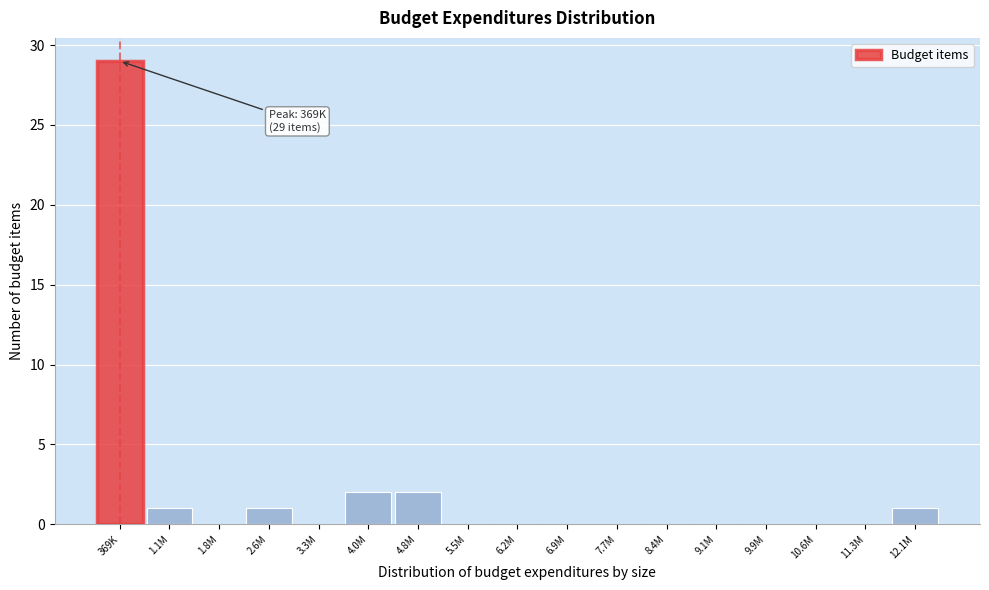

Reading left to right, what are all the values shown in this chart?

369K=29	1.1M=1	1.8M=0	2.6M=1	3.3M=0	4.0M=2	4.8M=2	5.5M=0	6.2M=0	6.9M=0	7.7M=0	8.4M=0	9.1M=0	9.9M=0	10.6M=0	11.3M=0	12.1M=1